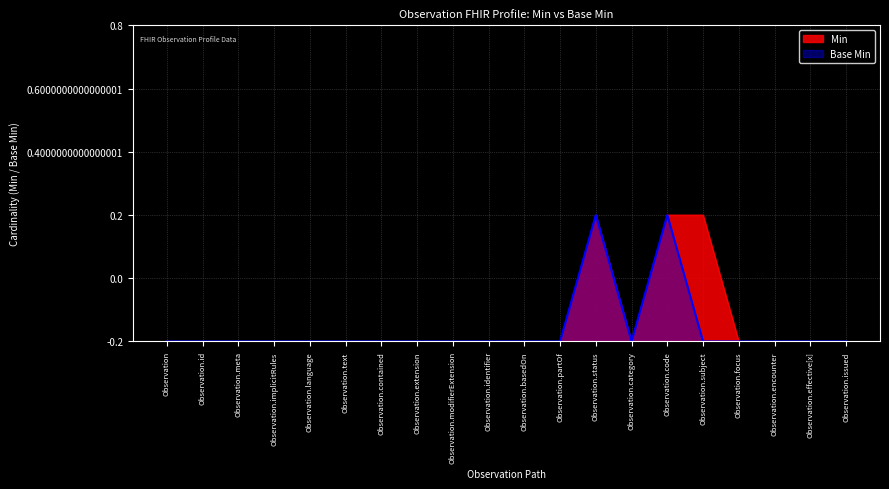

Does the chart have visible grid lines?

Yes